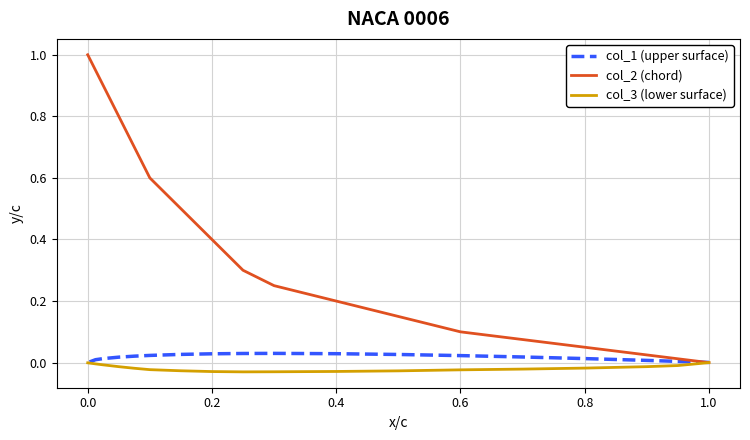

How many lines are shown in the chart?

3